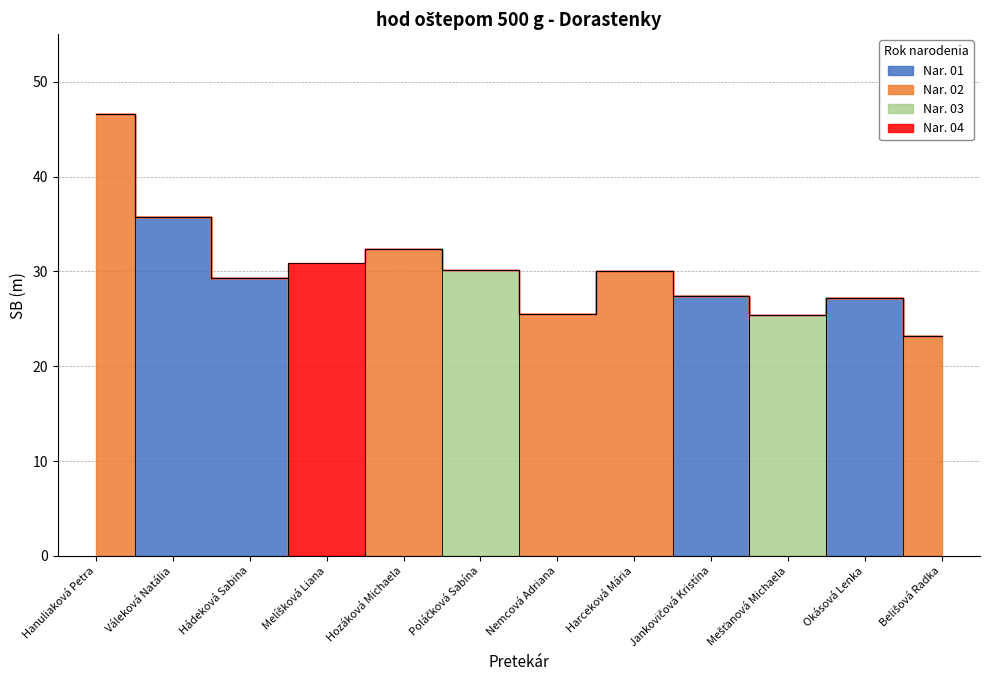

Where is the first local maximum?

Hozáková Michaela